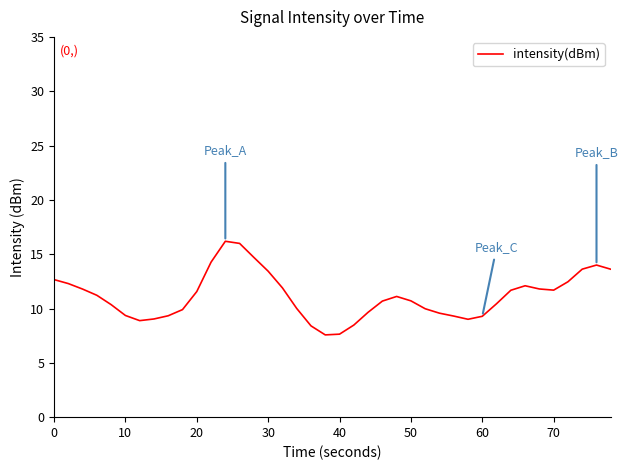

What is the smallest value displayed?

7.6